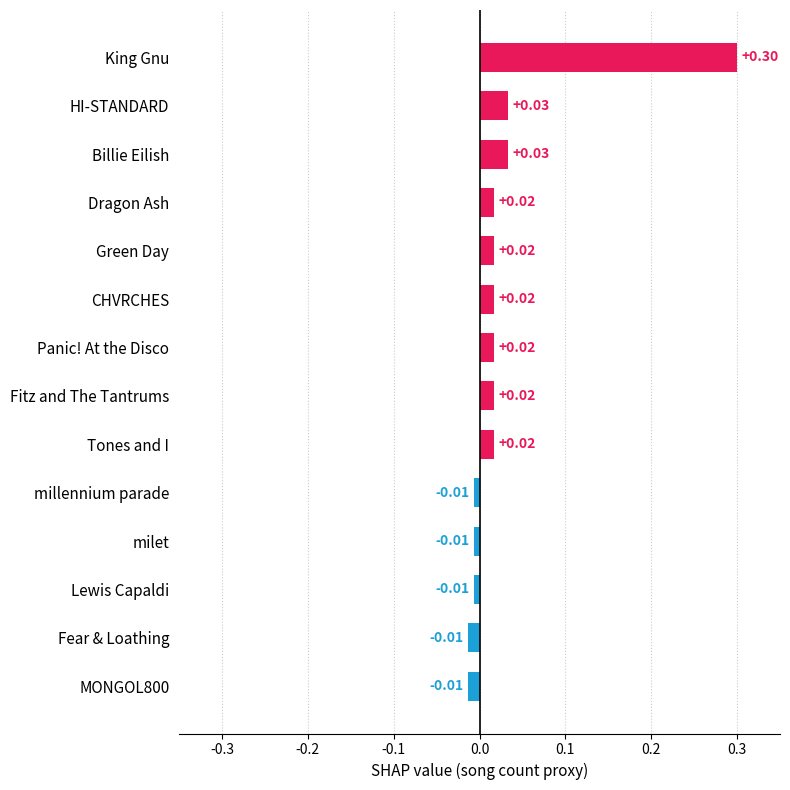

Which label corresponds to the largest value in the chart?

King Gnu